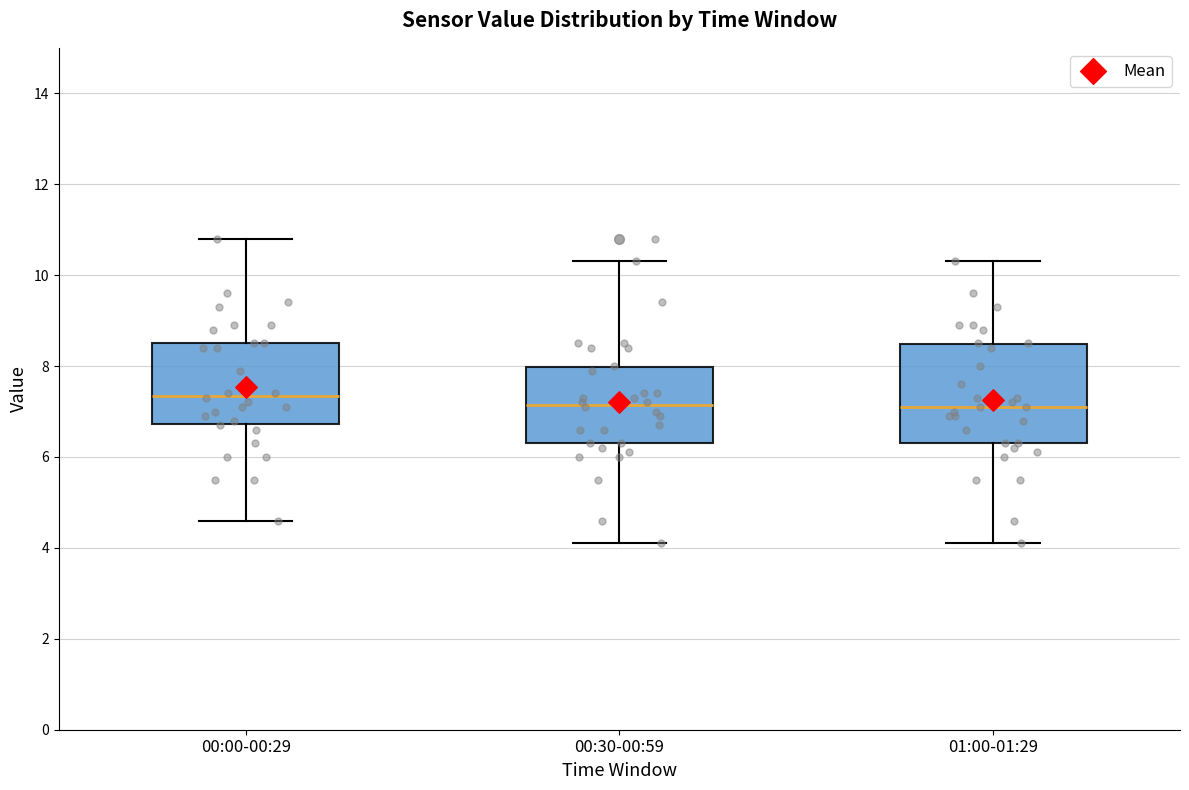

Where is the upper edge of the box for 00:30-00:59 on the y-axis? The values are not printed on the chart, so give them approximately, as read against the axis.

8.0